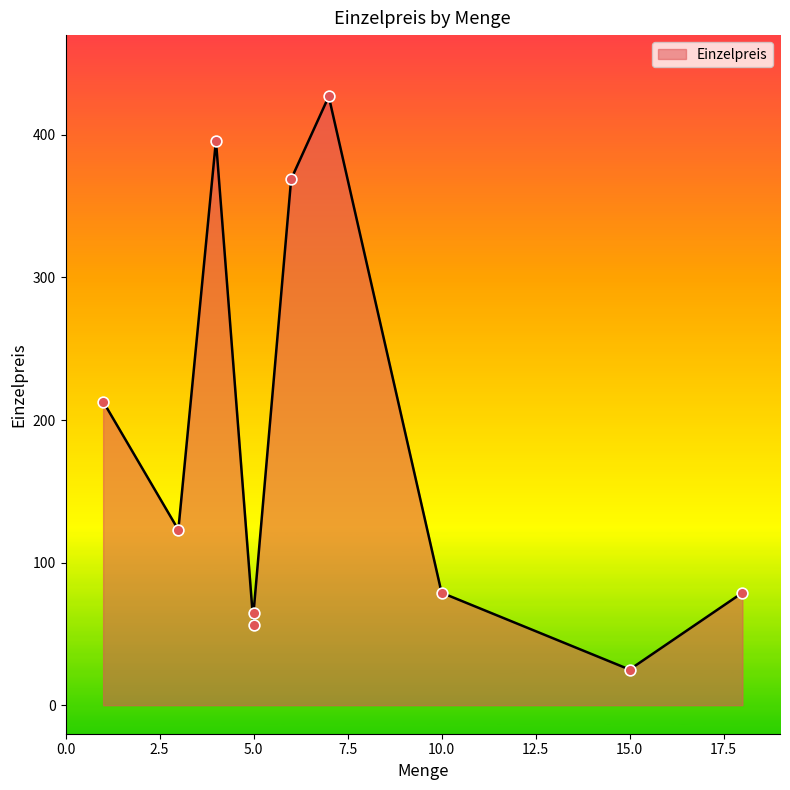

What is the ratio of the value at 6 to the value at 18?

4.7